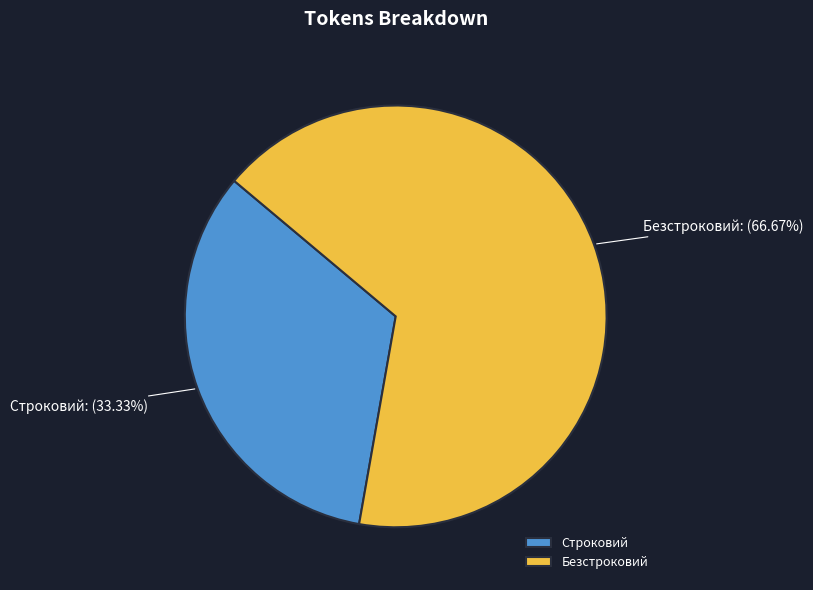

How many segments does this pie chart have?

2